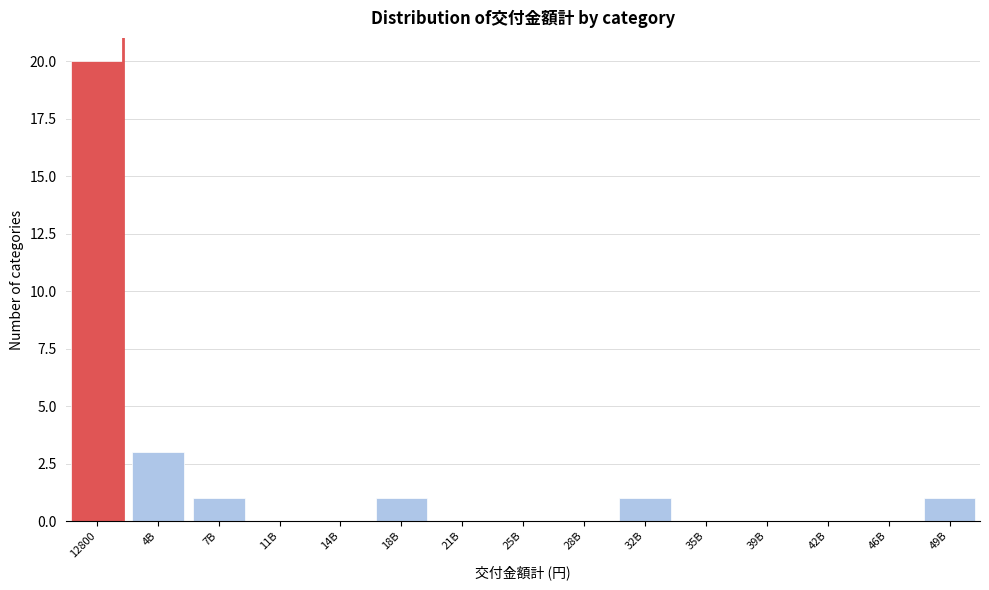

Reading right to left, list all the values displayed in this chart.

49B=1	46B=0	42B=0	39B=0	35B=0	32B=1	28B=0	25B=0	21B=0	18B=1	14B=0	11B=0	7B=1	4B=3	12800=20